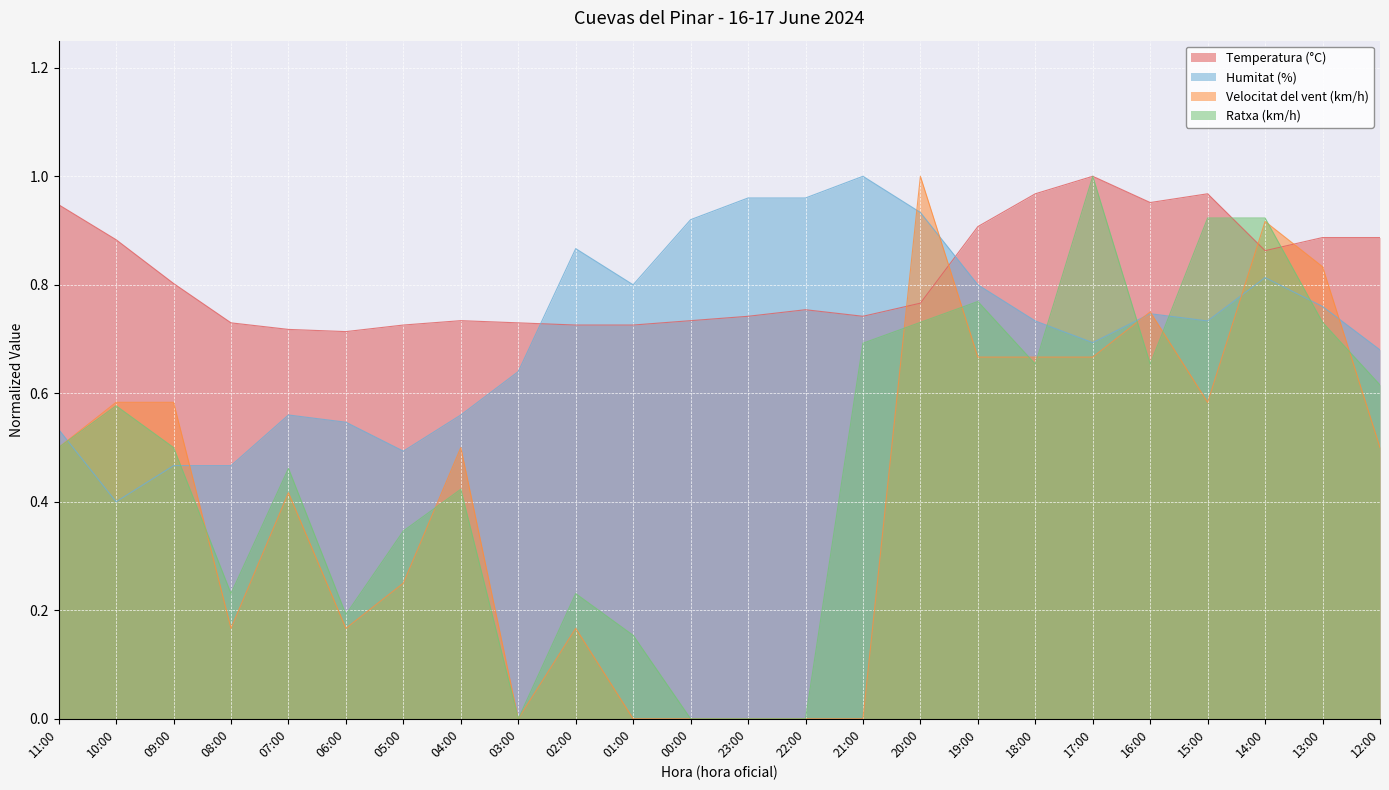

Reading right to left, transcribe all the data shown in this chart.

Temperatura (°C): 12:00=0.9	13:00=0.9	14:00=0.9	15:00=1.0	16:00=1.0	17:00=1.0	18:00=1.0	19:00=0.9	20:00=0.8	21:00=0.7	22:00=0.8	23:00=0.7	00:00=0.7	01:00=0.7	02:00=0.7	03:00=0.7	04:00=0.7	05:00=0.7	06:00=0.7	07:00=0.7	08:00=0.7	09:00=0.8	10:00=0.9	11:00=0.9
Humitat (%): 12:00=0.7	13:00=0.8	14:00=0.8	15:00=0.7	16:00=0.7	17:00=0.7	18:00=0.7	19:00=0.8	20:00=0.9	21:00=1.0	22:00=1.0	23:00=1.0	00:00=0.9	01:00=0.8	02:00=0.9	03:00=0.6	04:00=0.6	05:00=0.5	06:00=0.5	07:00=0.6	08:00=0.5	09:00=0.5	10:00=0.4	11:00=0.5
Velocitat del vent (km/h): 12:00=0.5	13:00=0.8	14:00=0.9	15:00=0.6	16:00=0.8	17:00=0.7	18:00=0.7	19:00=0.7	20:00=1.0	21:00=0.0	22:00=0.0	23:00=0.0	00:00=0.0	01:00=0.0	02:00=0.2	03:00=0.0	04:00=0.5	05:00=0.2	06:00=0.2	07:00=0.4	08:00=0.2	09:00=0.6	10:00=0.6	11:00=0.5
Ratxa (km/h): 12:00=0.6	13:00=0.7	14:00=0.9	15:00=0.9	16:00=0.7	17:00=1.0	18:00=0.7	19:00=0.8	20:00=0.7	21:00=0.7	22:00=0.0	23:00=0.0	00:00=0.0	01:00=0.2	02:00=0.2	03:00=0.0	04:00=0.4	05:00=0.3	06:00=0.2	07:00=0.5	08:00=0.2	09:00=0.5	10:00=0.6	11:00=0.5